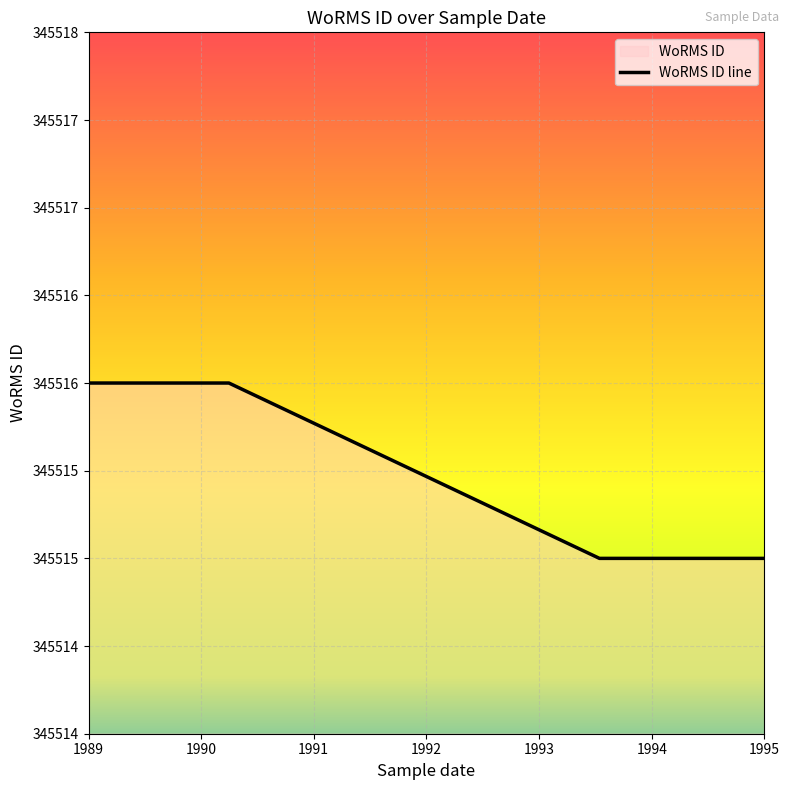

Between 1990 and 1989, which is larger?

1990